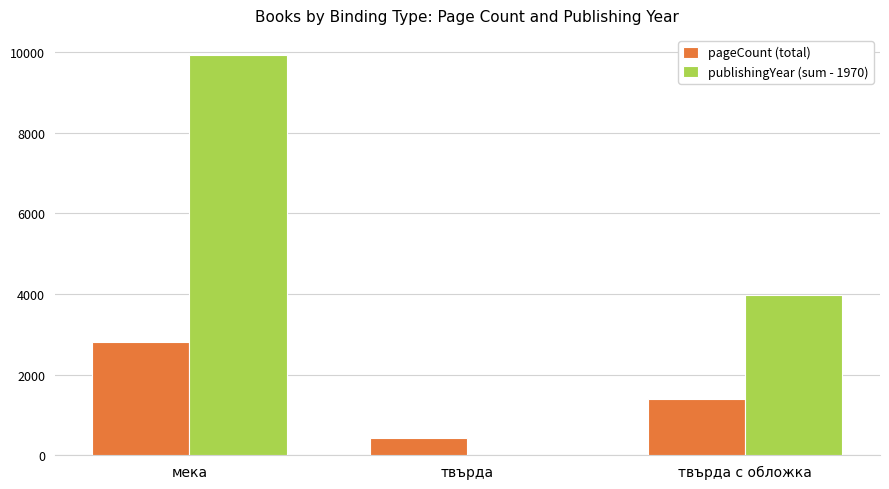

At which category is the sum across all series the highest?

мека